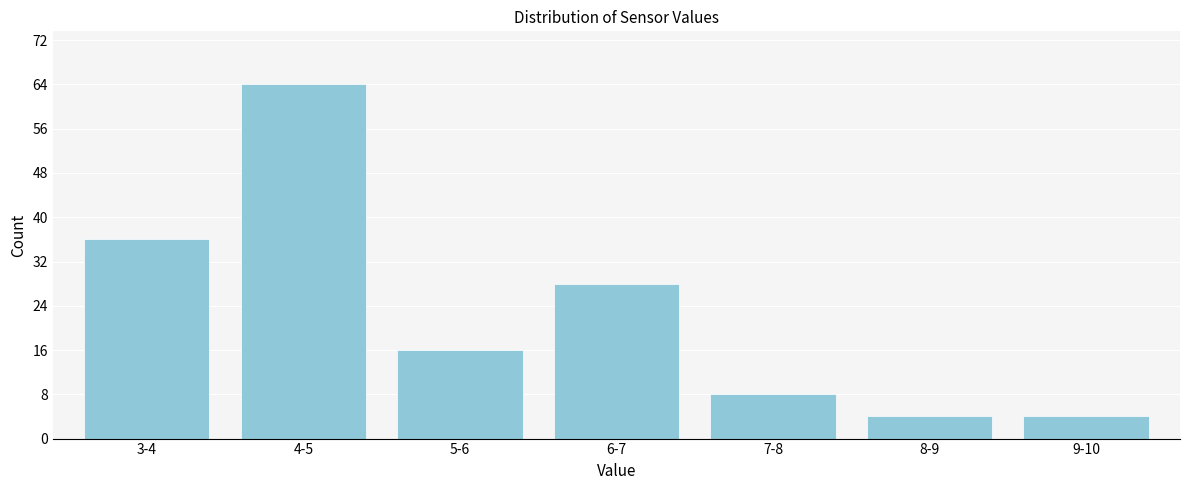

Reading left to right, what are all the values shown in this chart?

36	64	16	28	8	4	4